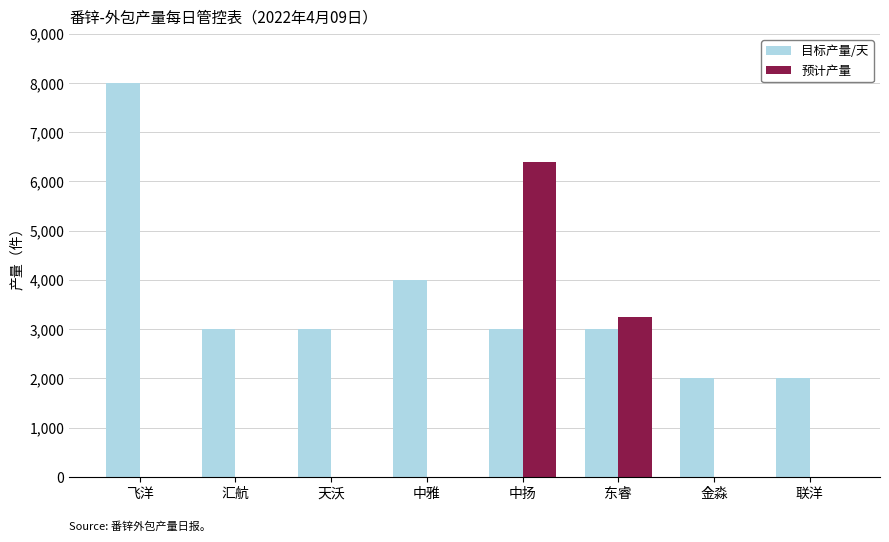

What are all the series names shown in the legend?

目标产量/天, 预计产量